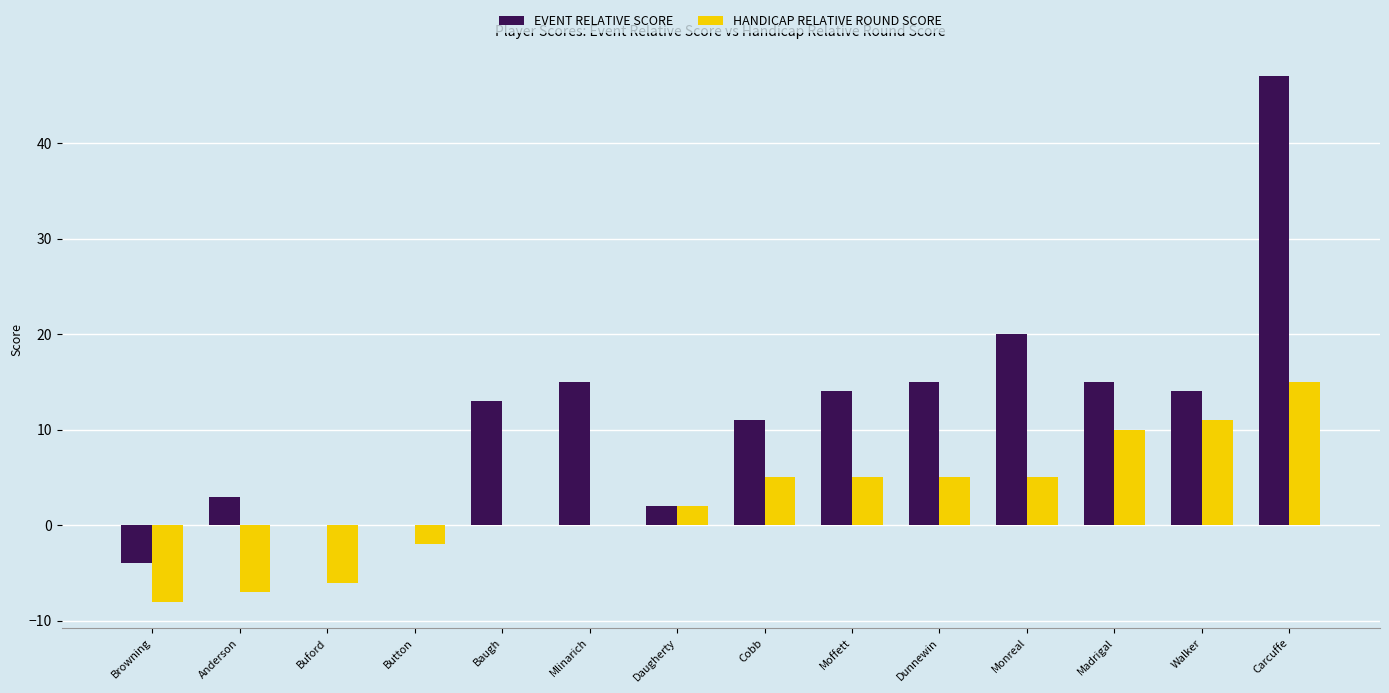

What is the total value across all series at Cobb?

16